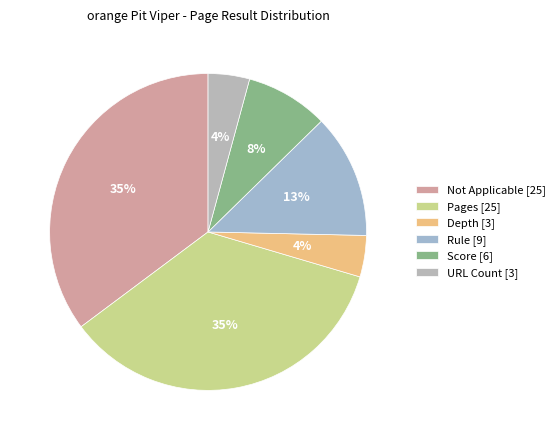

How many segments does this pie chart have?

6